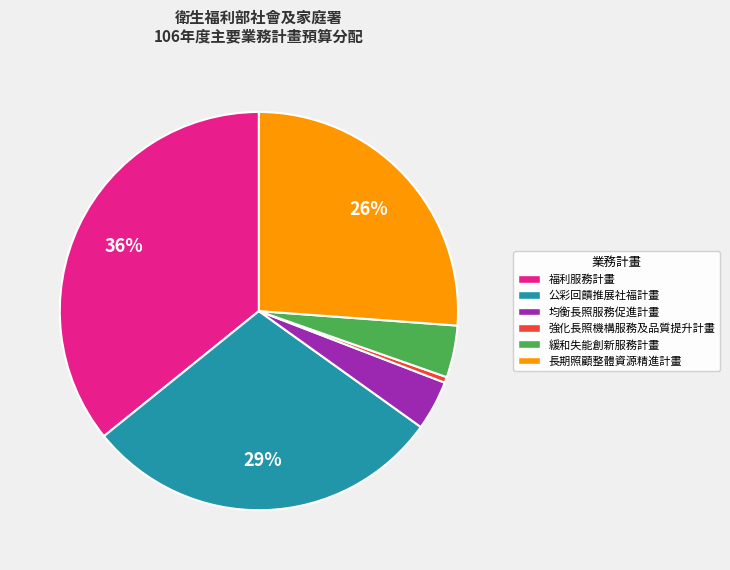

Do 強化長照機構服務及品質提升計畫 and 緩和失能創新服務計畫 together represent more than half of the pie?

No